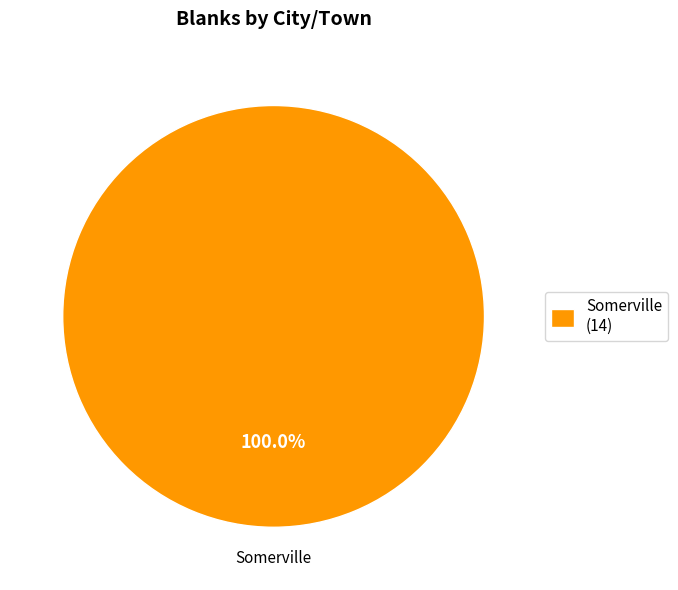

What is the majority slice?

Somerville (14)